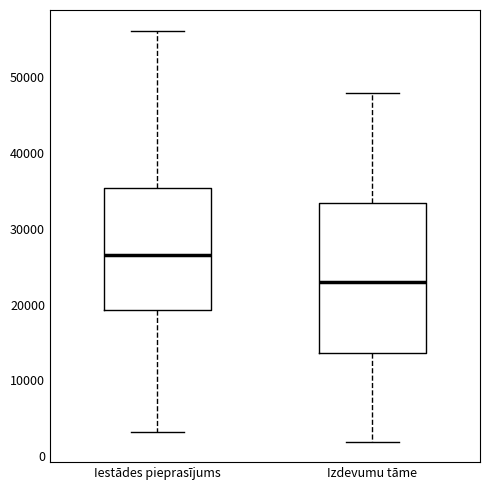

Reading left to right, transcribe this box plot: for each box, give where its median line is, the range the box spans, and where its two whiskers end, as read against the y-axis. The values are not printed on the chart, so give them approximately, as read against the axis.

Iestādes pieprasījums: median 26000, box 19000 to 35000, whiskers 3000 to 56000
Izdevumu tāme: median 23000, box 14000 to 33000, whiskers 2000 to 48000